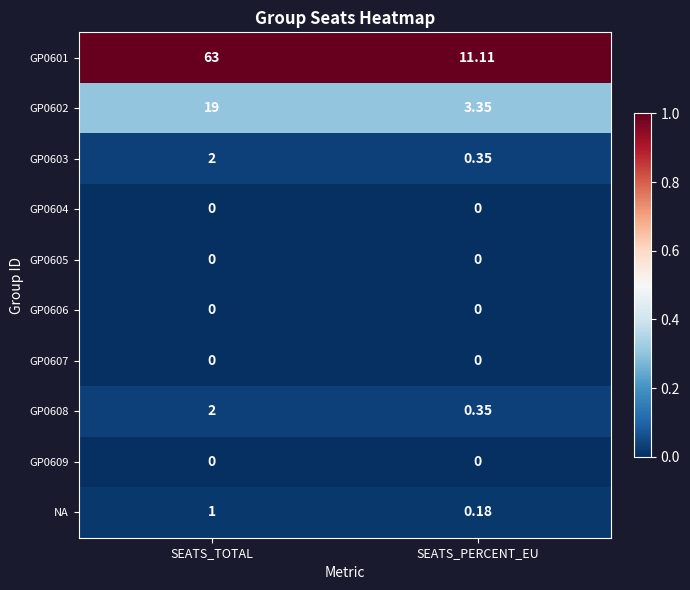

Which category has the highest value across all series?

SEATS_TOTAL